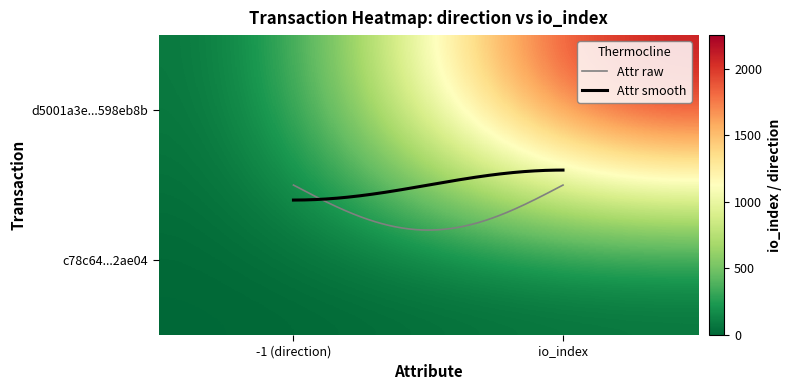

Is it true that c78c64217e2b52f4e2b7ccd12aba867ddd2ae04 equals 2 at 0?

False